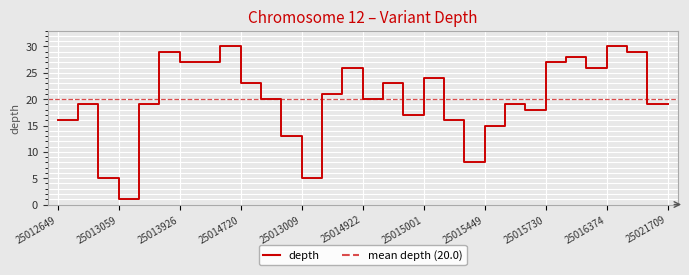

Rank the categories by value from lowest to highest.

25013059, 25013007, 25013009, 25015421, 25015302, 25015449, 25012649, 25013475, 25013297, 25015619, 25012725, 25013674, 25015597, 25017254, 25021709, 25015260, 25014922, 25013271, 25014720, 25014939, 25015001, 25013790, 25016332, 25013926, 25014166, 25015730, 25016225, 25013826, 25016391, 25014467, 25016374